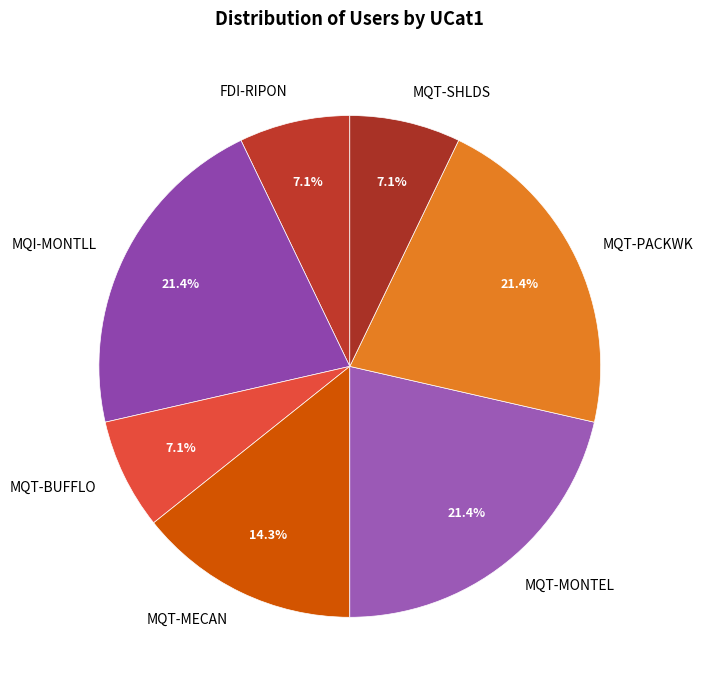

How much of the chart is everything except MQT-MECAN?

85.7%